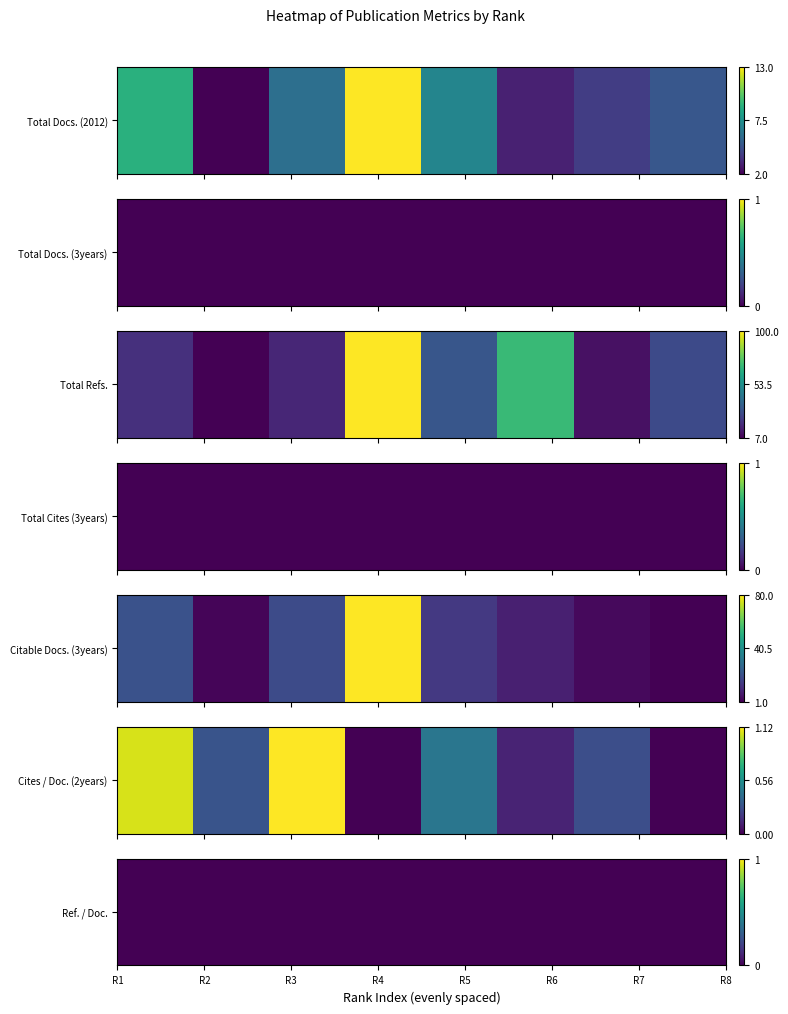

Between Rank 8 and Rank 3, which is larger?

Rank 3